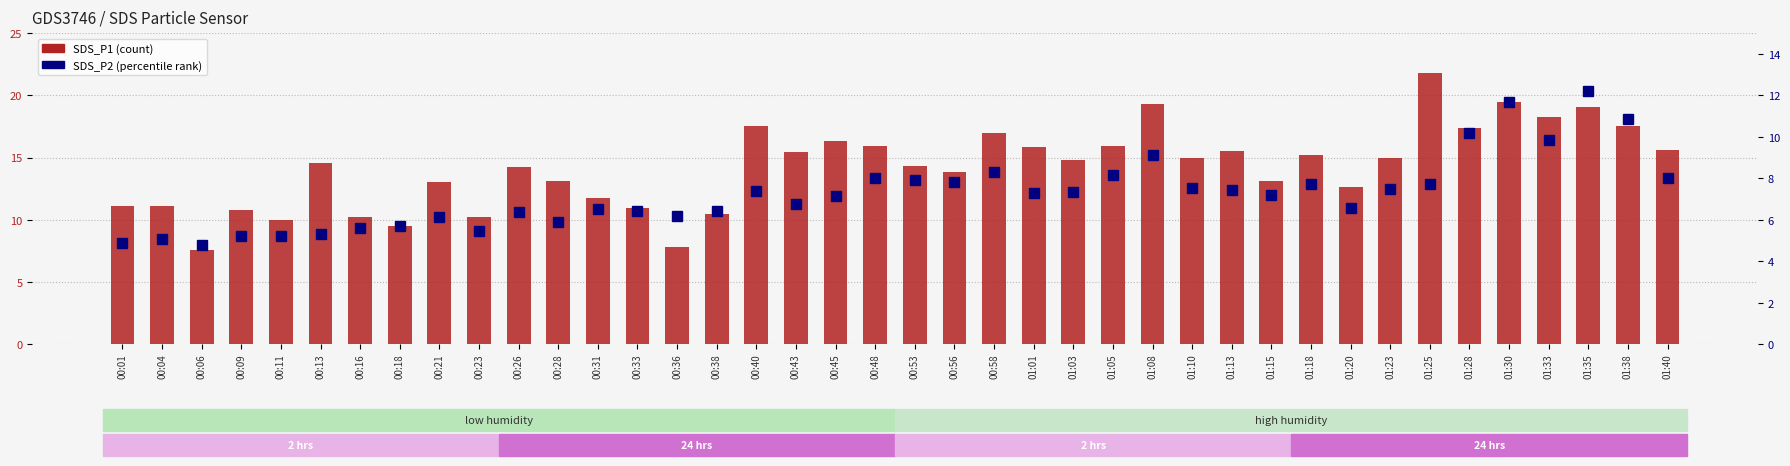

What is the difference between the highest and lowest values at 00:58?

8.7